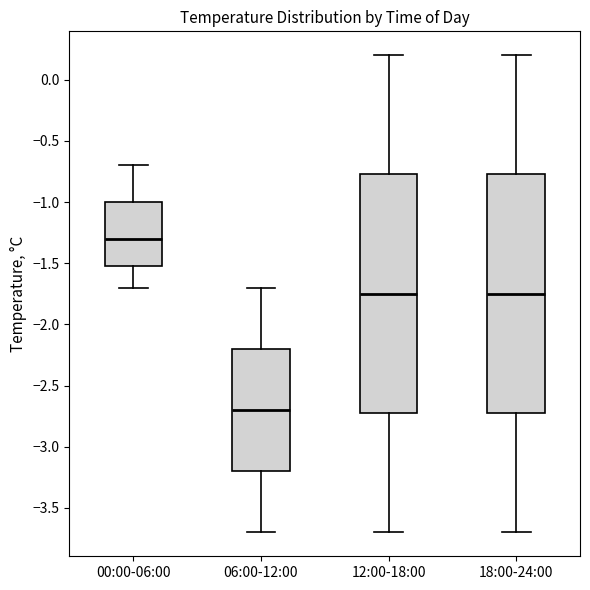

Reading left to right, transcribe this box plot: for each box, give where its median line is, the range the box spans, and where its two whiskers end, as read against the y-axis. The values are not printed on the chart, so give them approximately, as read against the axis.

00:00-06:00: median -1.30, box -1.50 to -1.00, whiskers -1.70 to -0.70
06:00-12:00: median -2.70, box -3.20 to -2.20, whiskers -3.70 to -1.70
12:00-18:00: median -1.75, box -2.70 to -0.75, whiskers -3.70 to 0.20
18:00-24:00: median -1.75, box -2.70 to -0.75, whiskers -3.70 to 0.20